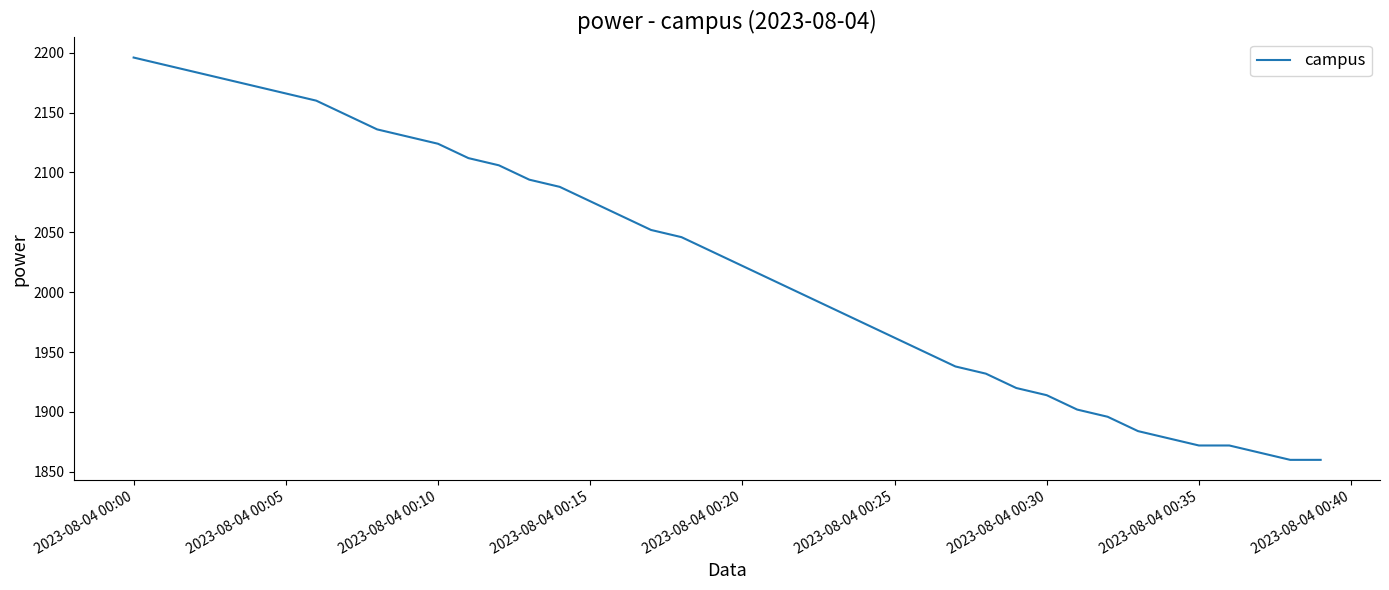

What is the difference between the maximum and minimum values?

336